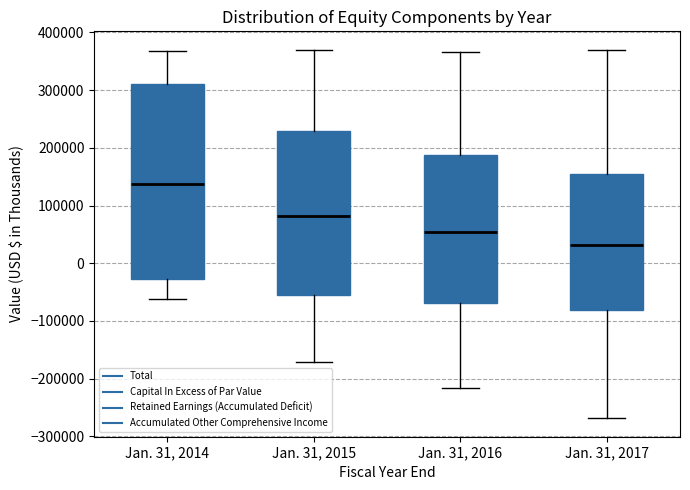

Reading left to right, read every box against the y-axis: the position of its median line, the range the box covers, and the ends of its whiskers. The values are not printed on the chart, so give them approximately, as read against the axis.

Jan. 31, 2014: median 140000, box -30000 to 310000, whiskers -60000 to 370000
Jan. 31, 2015: median 80000, box -60000 to 230000, whiskers -170000 to 370000
Jan. 31, 2016: median 50000, box -70000 to 190000, whiskers -220000 to 370000
Jan. 31, 2017: median 30000, box -80000 to 150000, whiskers -270000 to 370000